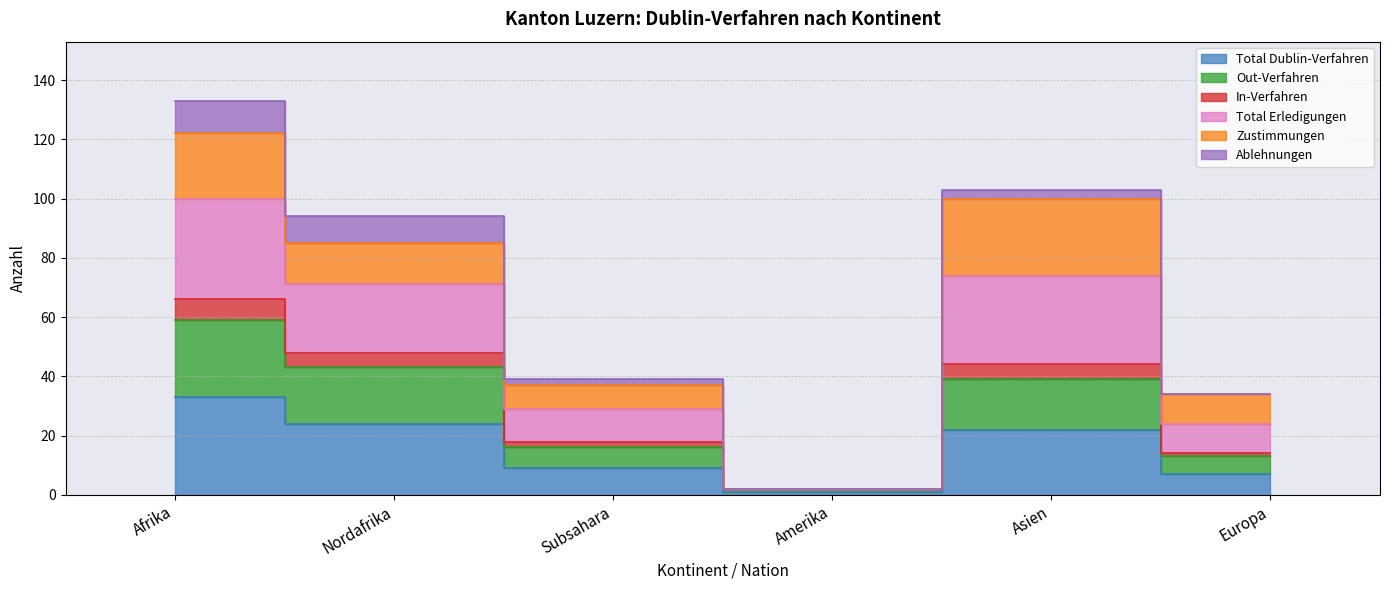

True or false: Total Erledigungen and Total Dublin-Verfahren cross at least once.

False